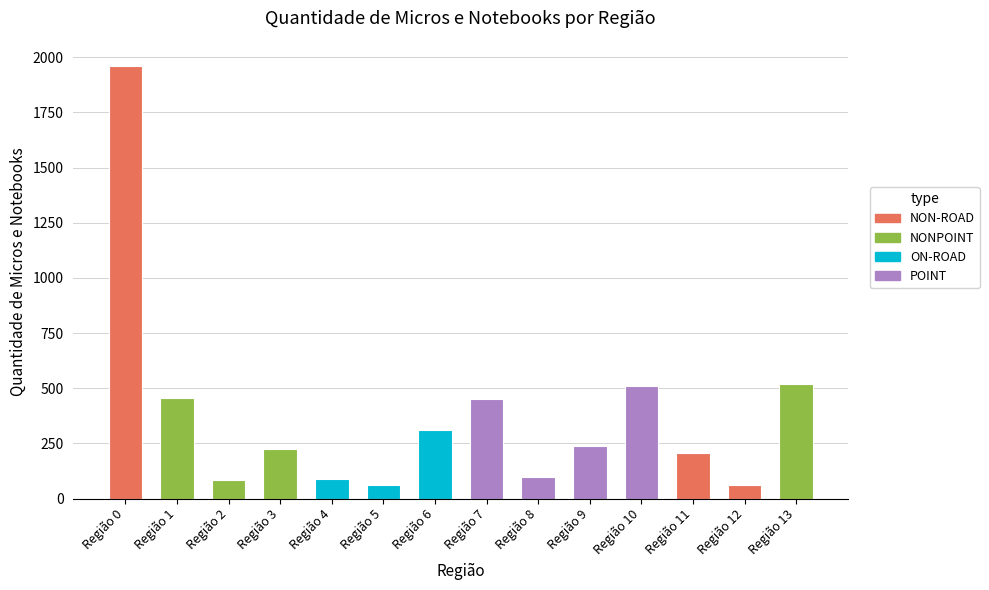

Are the bars horizontal?

No